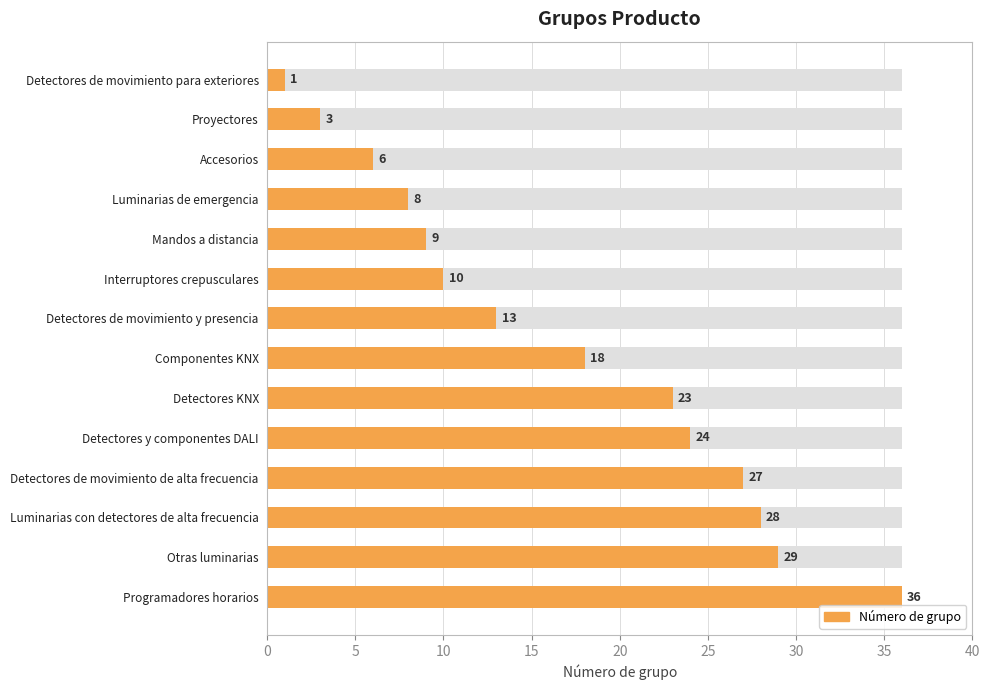

What is the difference between the second highest and minimum values?

28